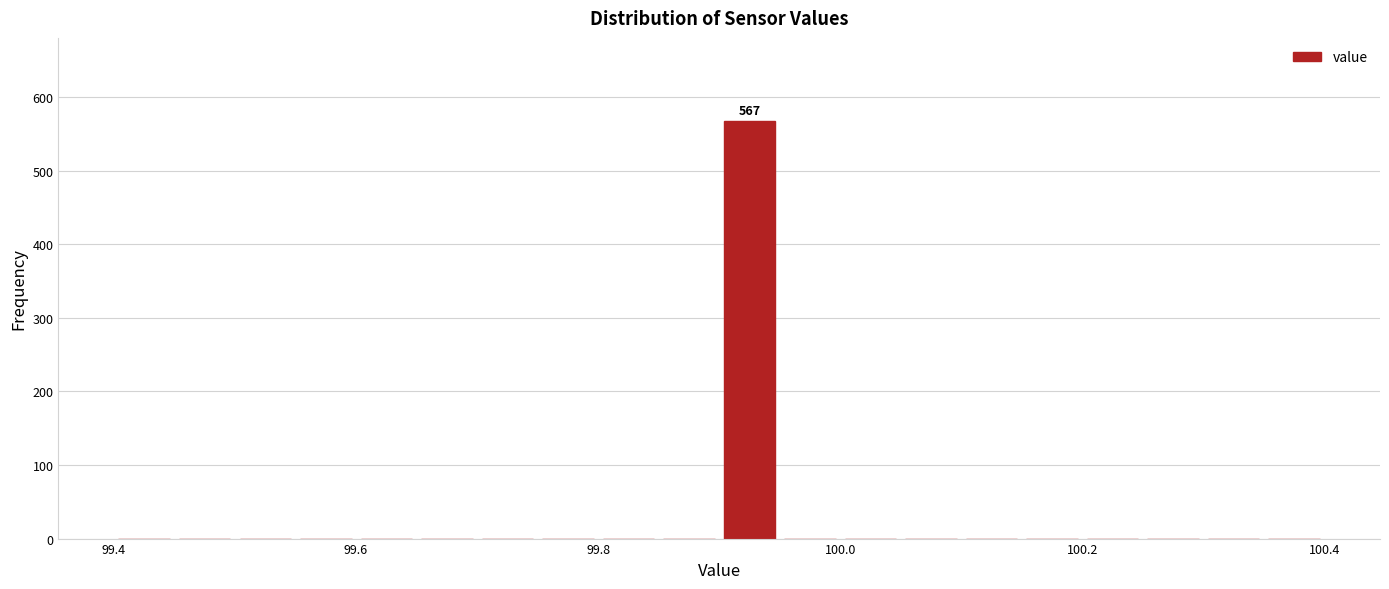

Around what value on the x-axis is the tallest bar? Give the approximate position of its centre, as read against the axis.

99.92